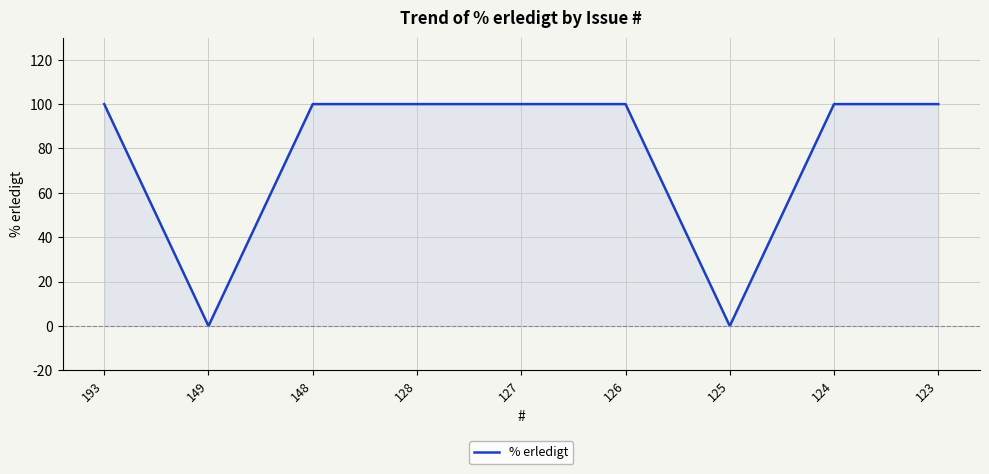

At which category does the data reach its first local valley?

149